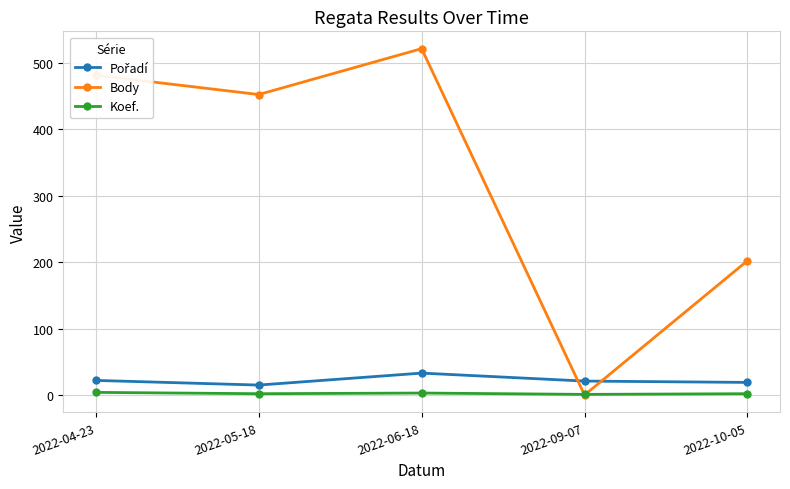

Where is Body nearest to the value 260?

2022-10-05